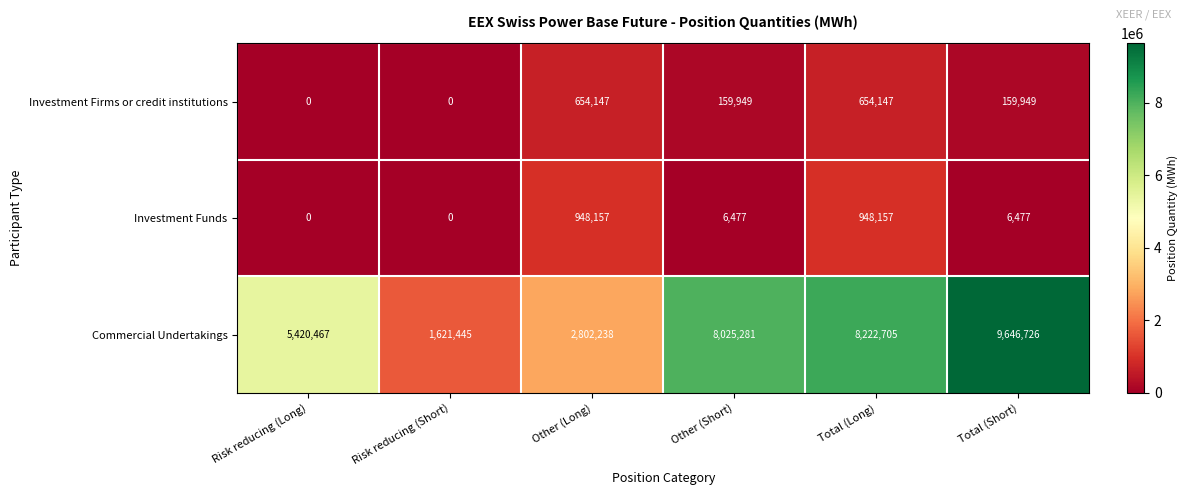

Count the number of categories in the chart.

6